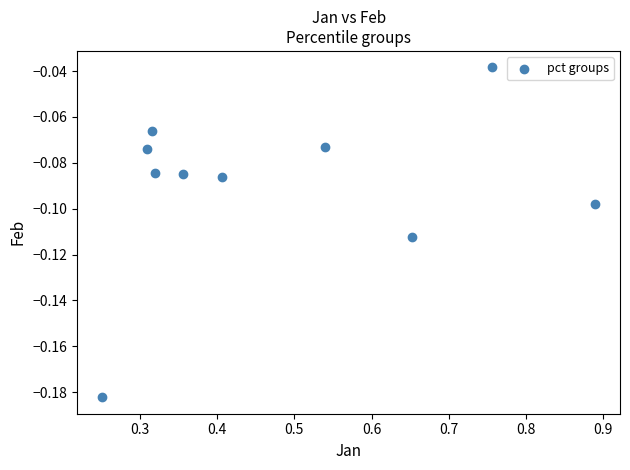

What is the average X value?

0.5